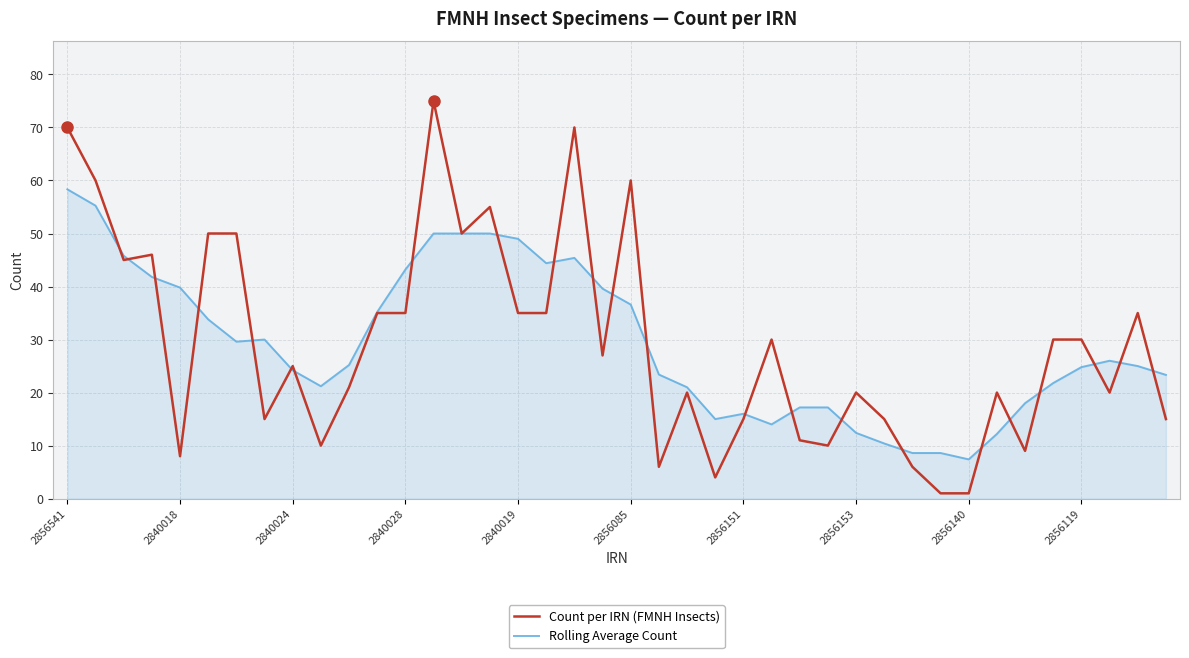

What is the maximum value for Count per IRN (FMNH Insects)?

75.0